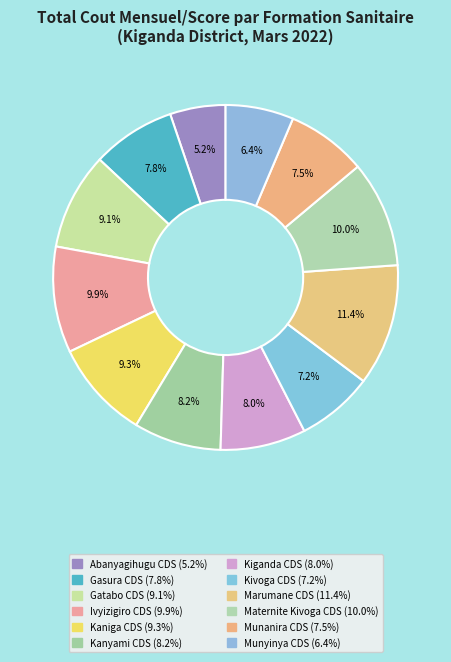

To the nearest percent, what is the average slice percentage?

8%